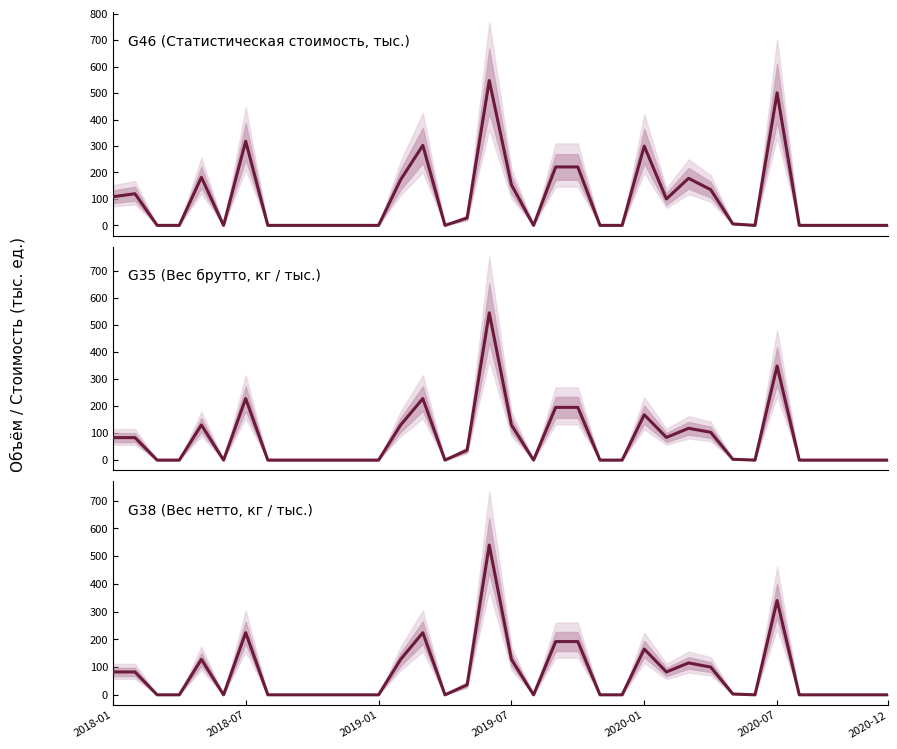

At which category is the sum across all series the highest?

17